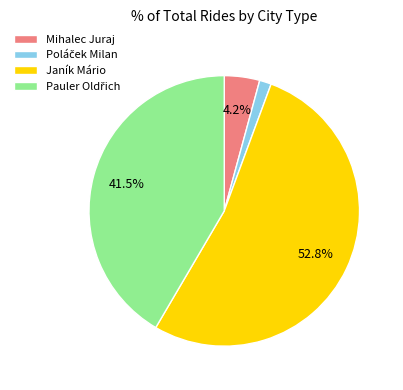

Do Mihalec Juraj and Janík Mário together represent more than half of the pie?

Yes